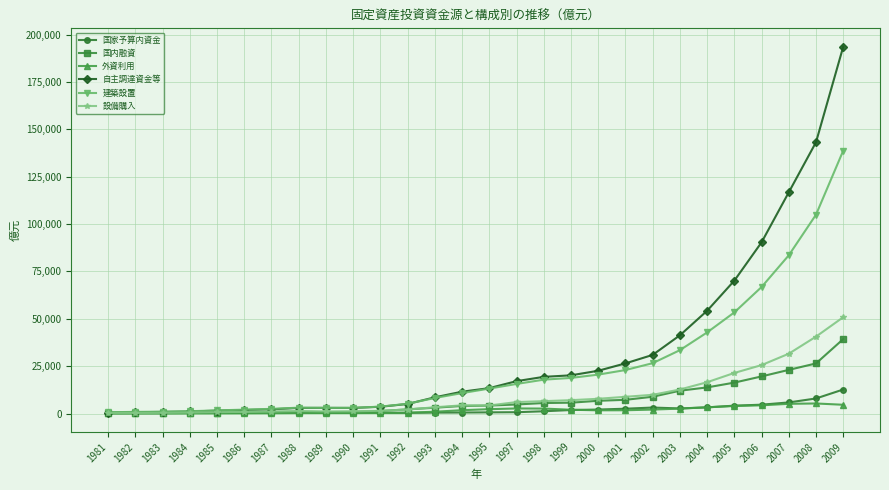

What are all the series names shown in the legend?

国家予算内資金, 国内融資, 外資利用, 自主調達資金等, 建築設置, 設備購入